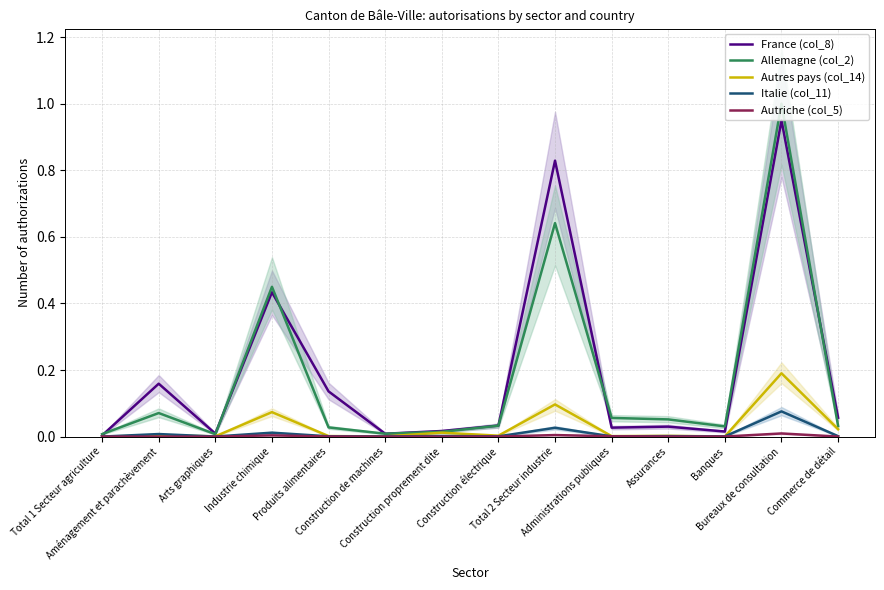

At which category does Italie (col_11) reach its first local peak?

Aménagement et parachèvement